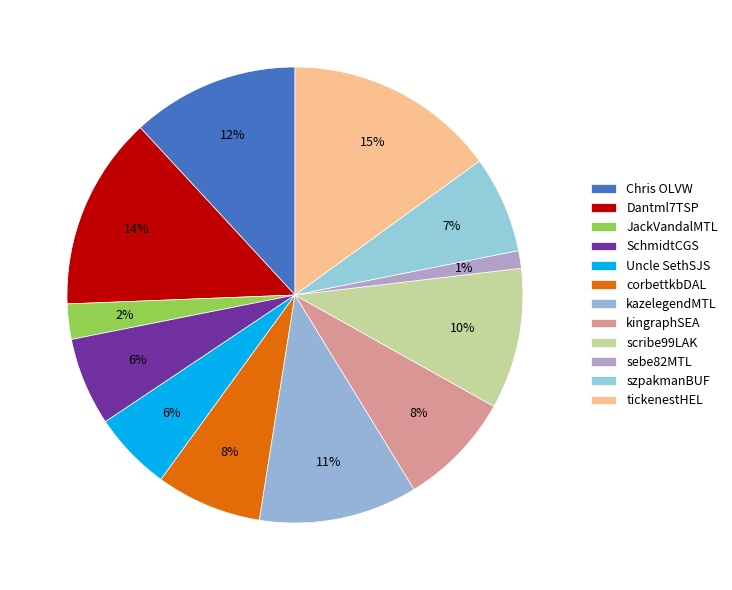

How many slices are in this pie chart?

12